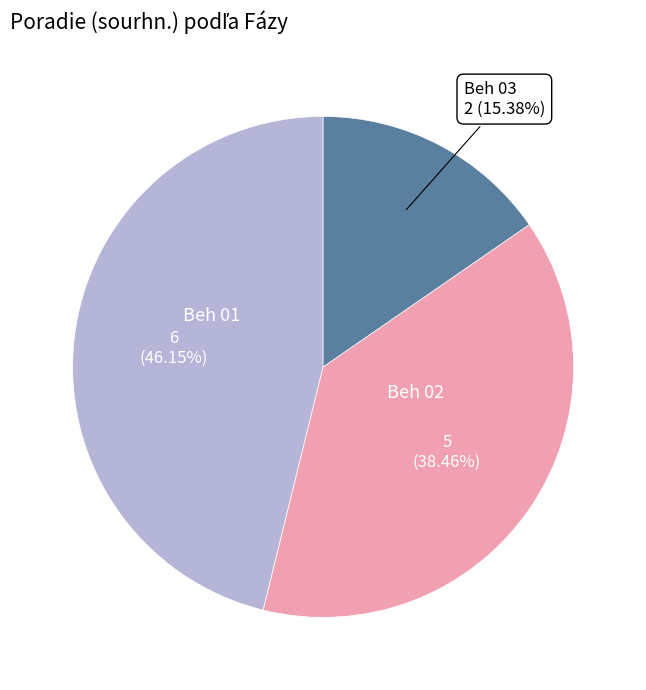

Does any single category account for the majority?

No